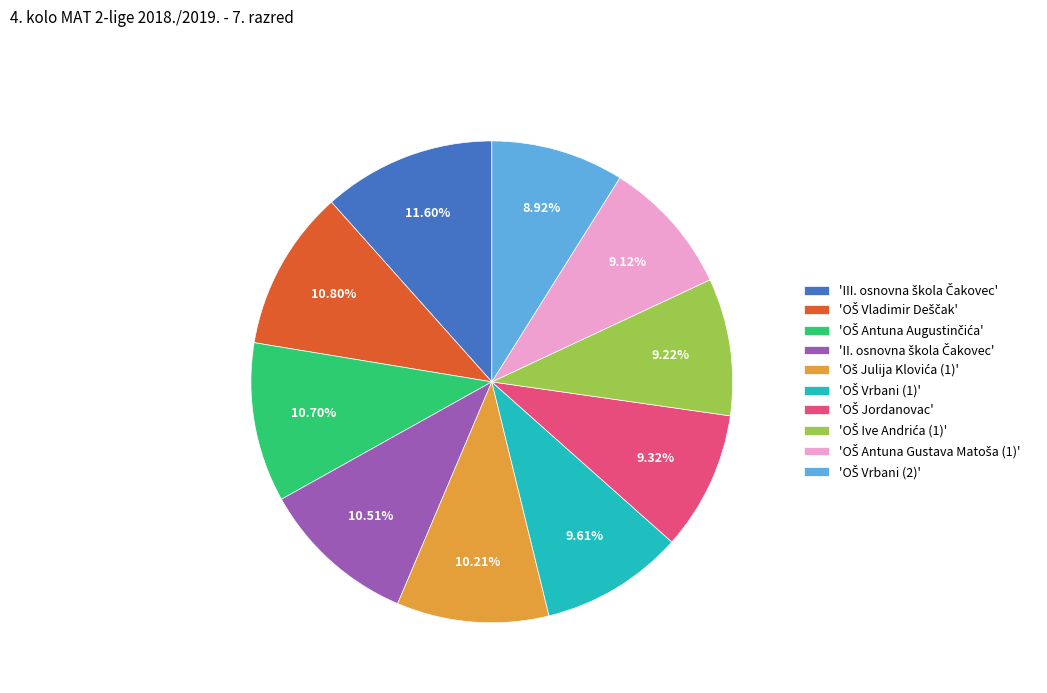

Is there any slice that represents more than half of the pie?

No